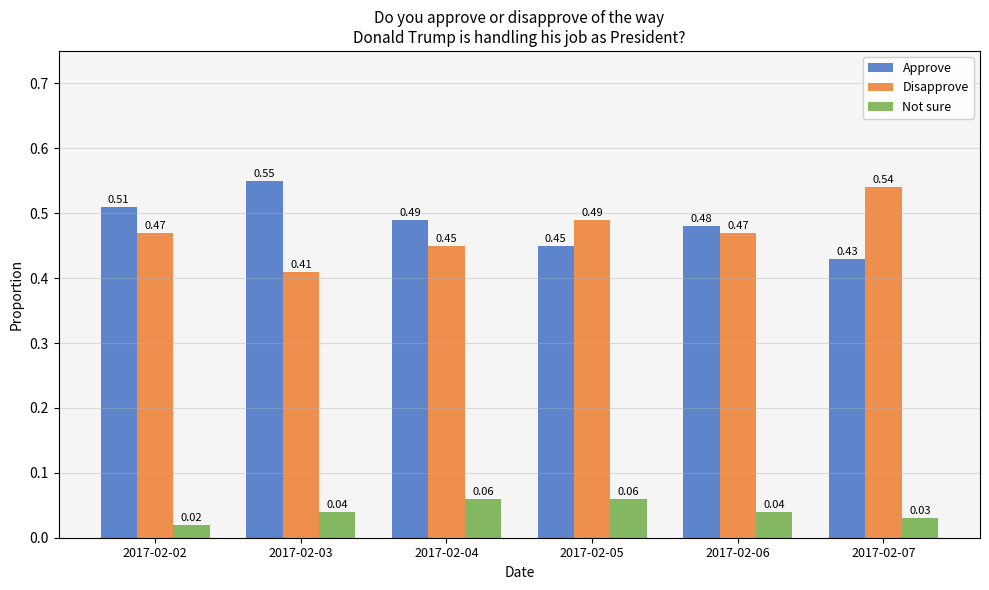

List the labels in order of Approve value, largest first.

2017-02-03, 2017-02-02, 2017-02-04, 2017-02-06, 2017-02-05, 2017-02-07